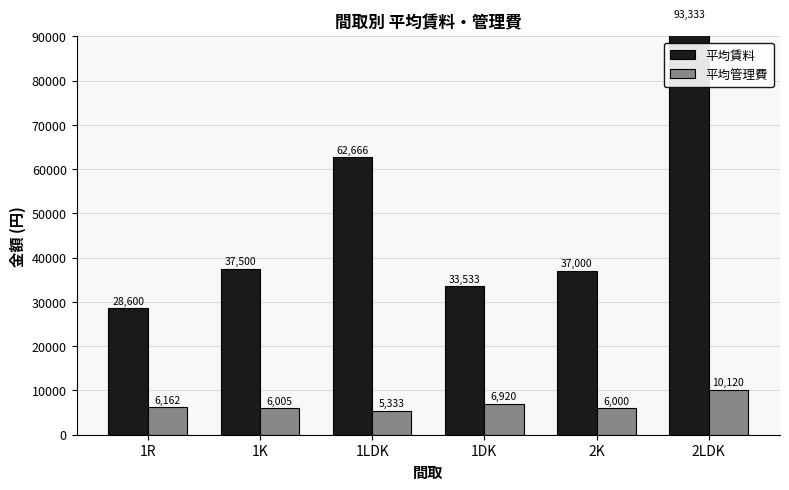

What is the minimum value for 平均管理費?

5333.3